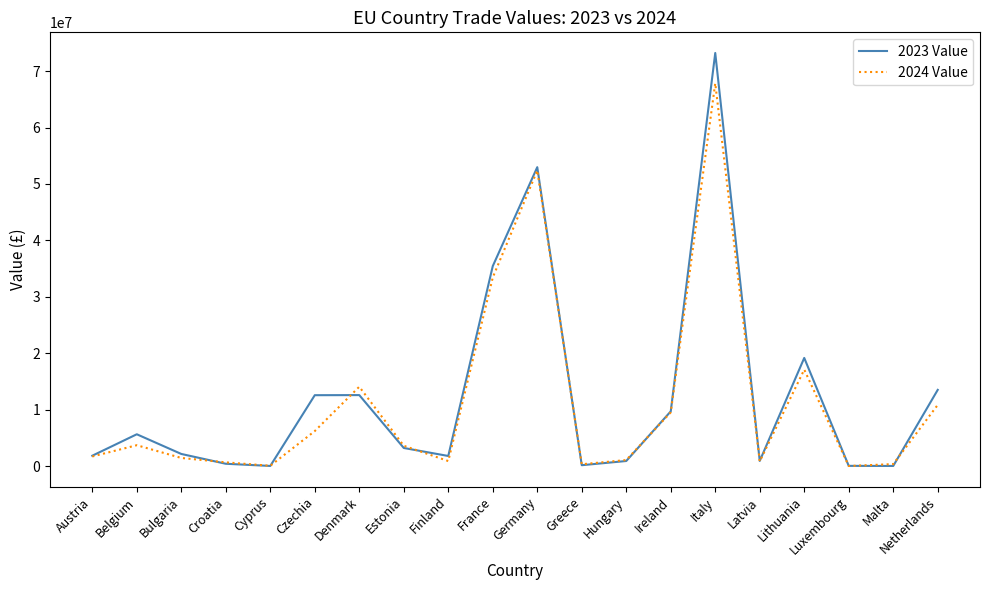

What is the minimum value shown in the chart?

17821